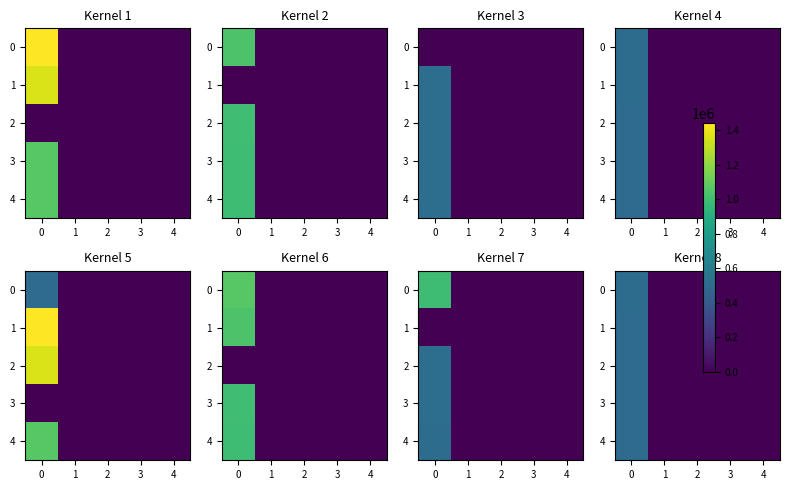

Is it true that 3 equals 0 at 1?

True